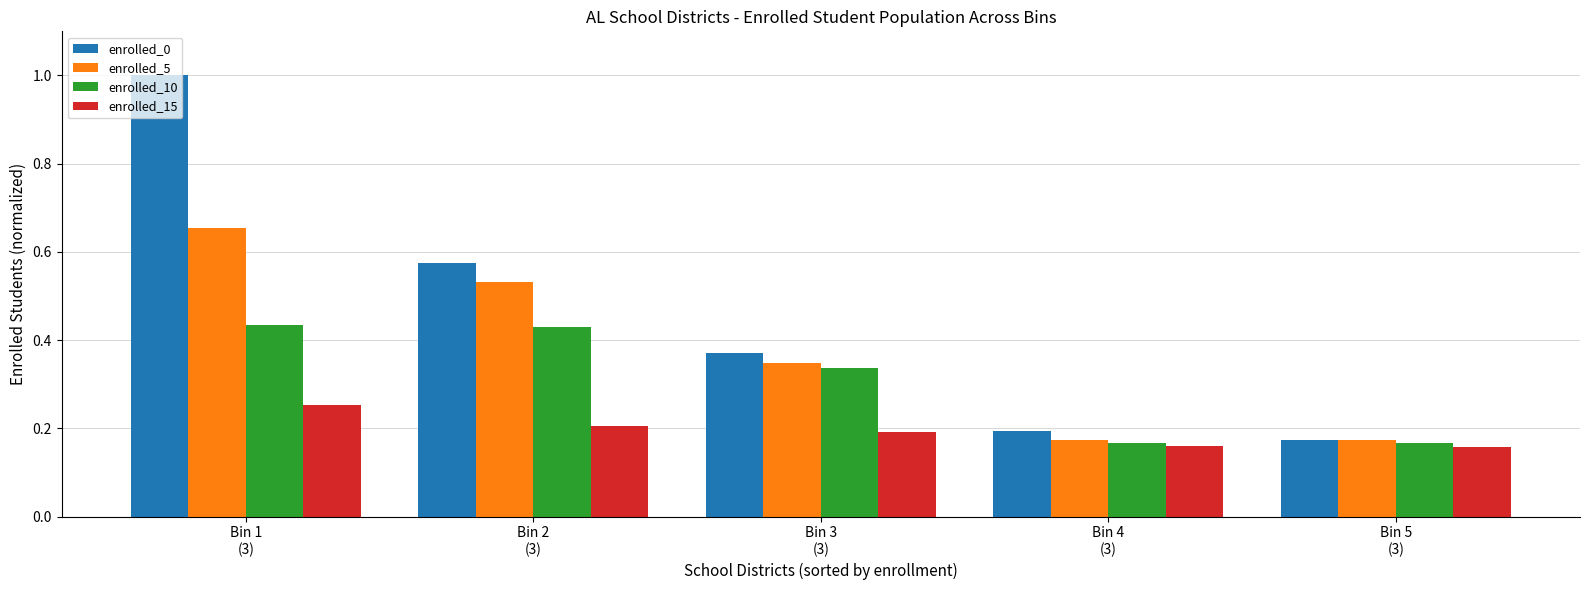

Rank the series at Bin 3
(3) from highest to lowest value.

enrolled_0, enrolled_5, enrolled_10, enrolled_15